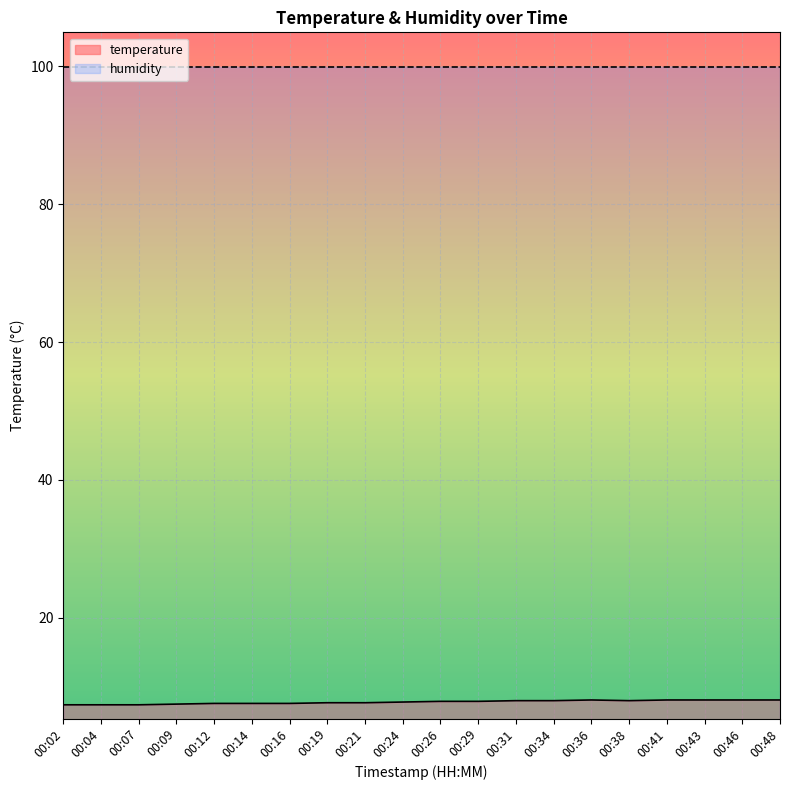

Between 00:31 and 00:02, which is larger?

00:31